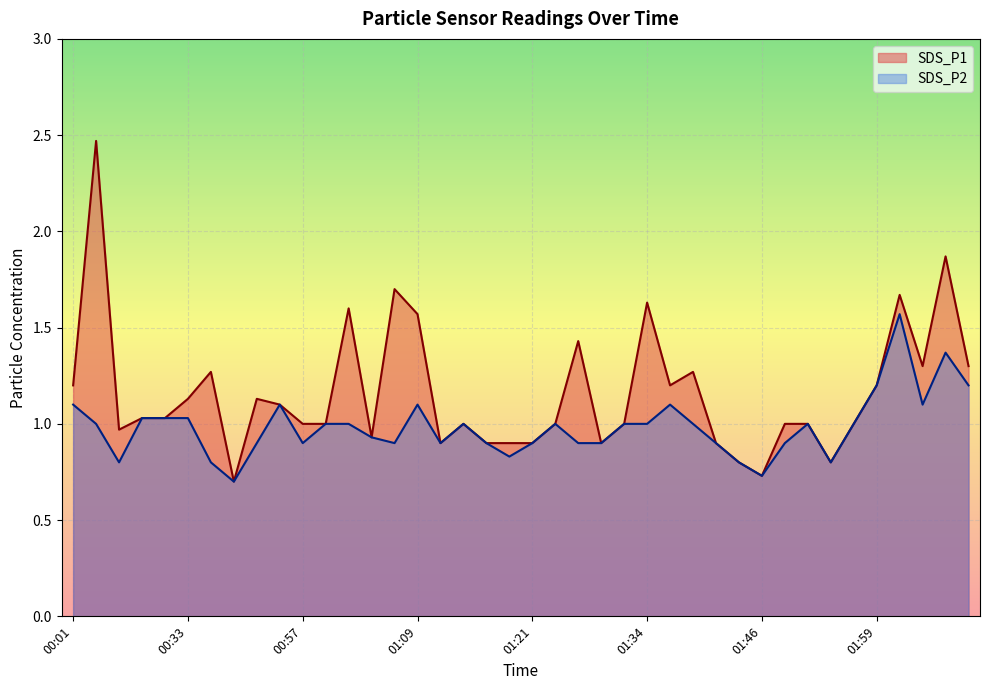

What is the difference between the maximum and minimum values in the SDS_P2 series?

0.9